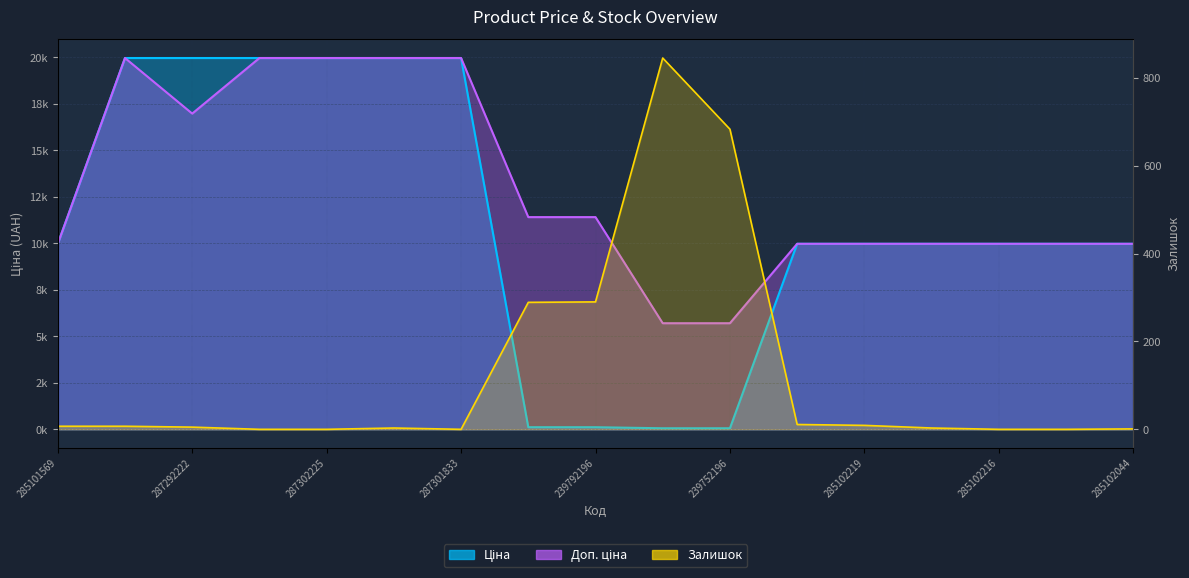

The Ціна series shows 14130.3 at 285102216. True or false?

False